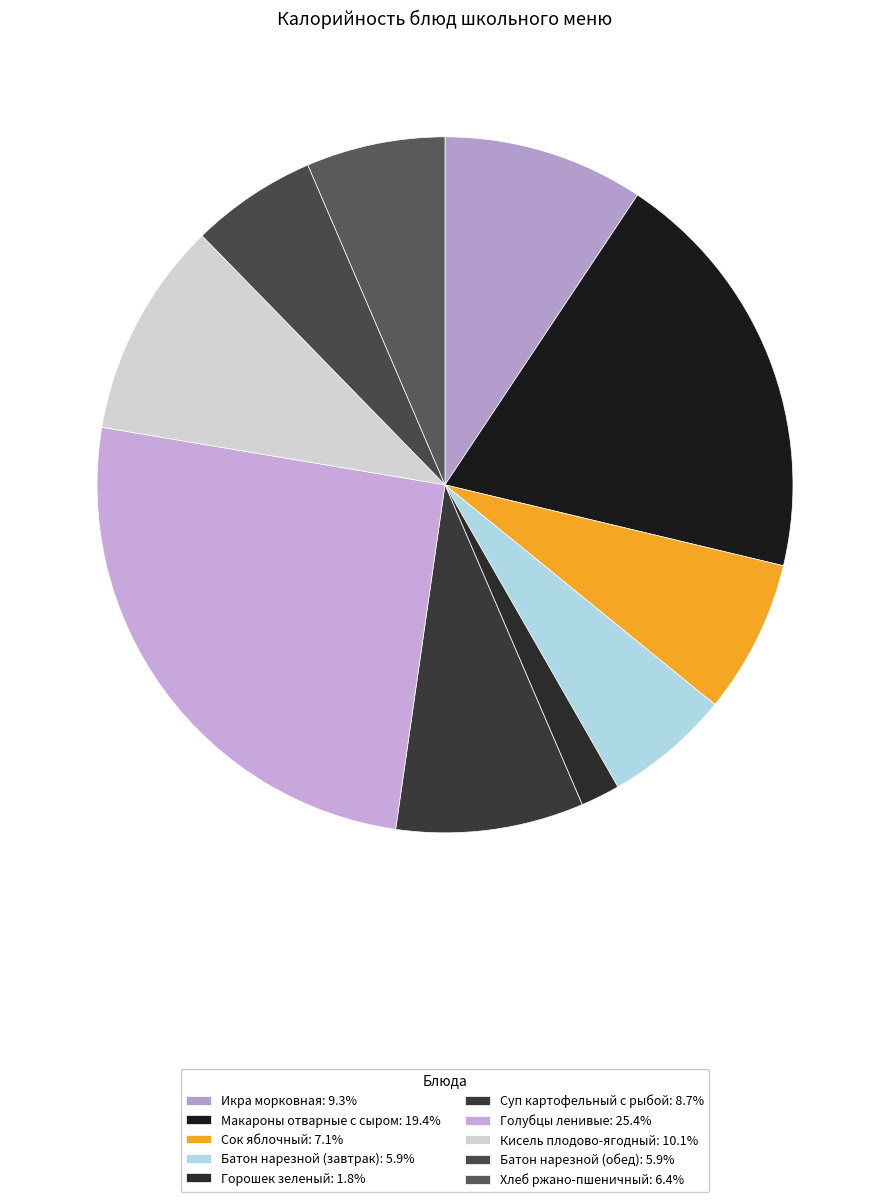

Does any single category account for the majority?

No